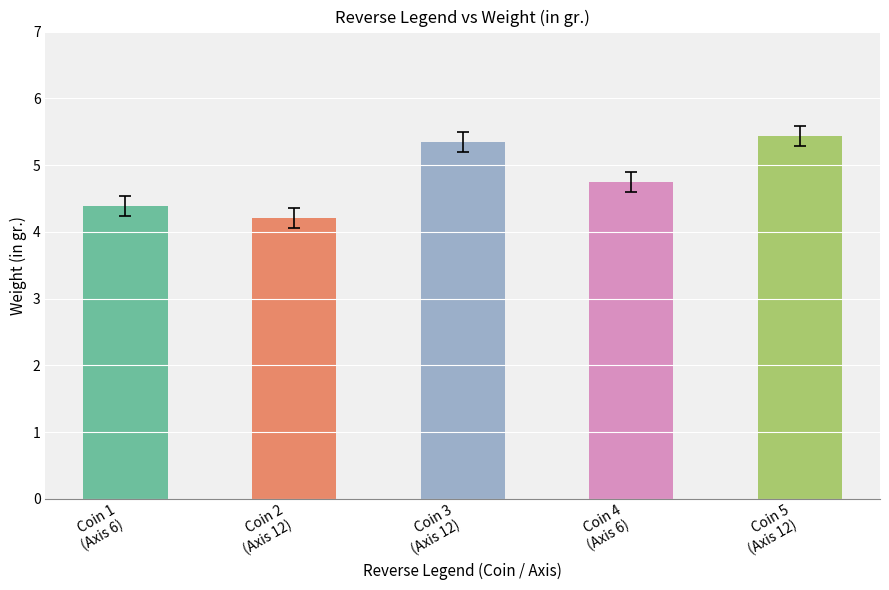

What is the value of the 1st bar from the left?

4.4